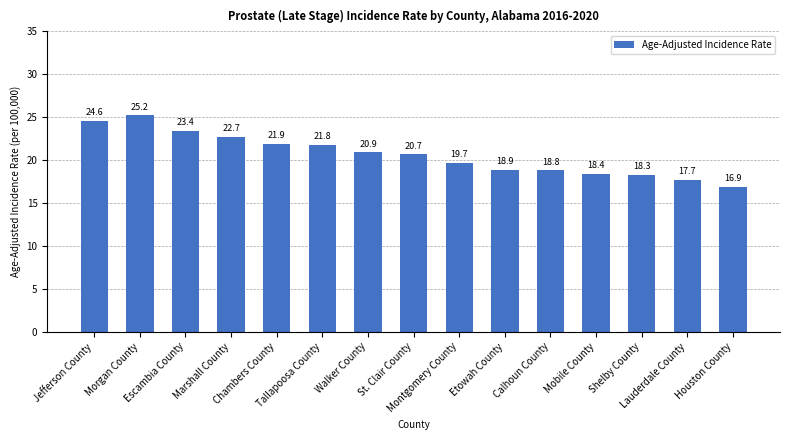

What is the average value?

20.7